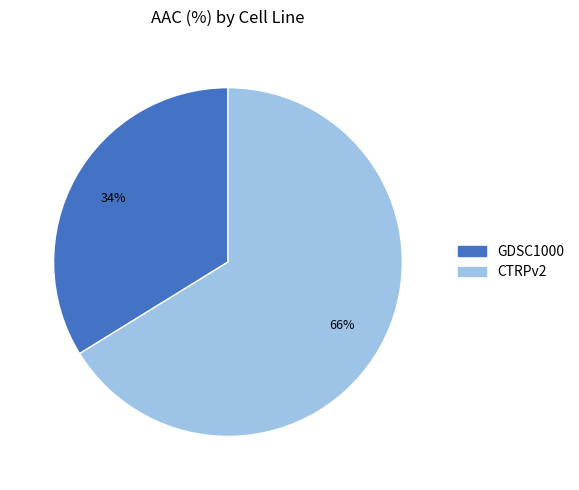

To the nearest percent, what is the difference between the largest and smallest slice percentages?

32%